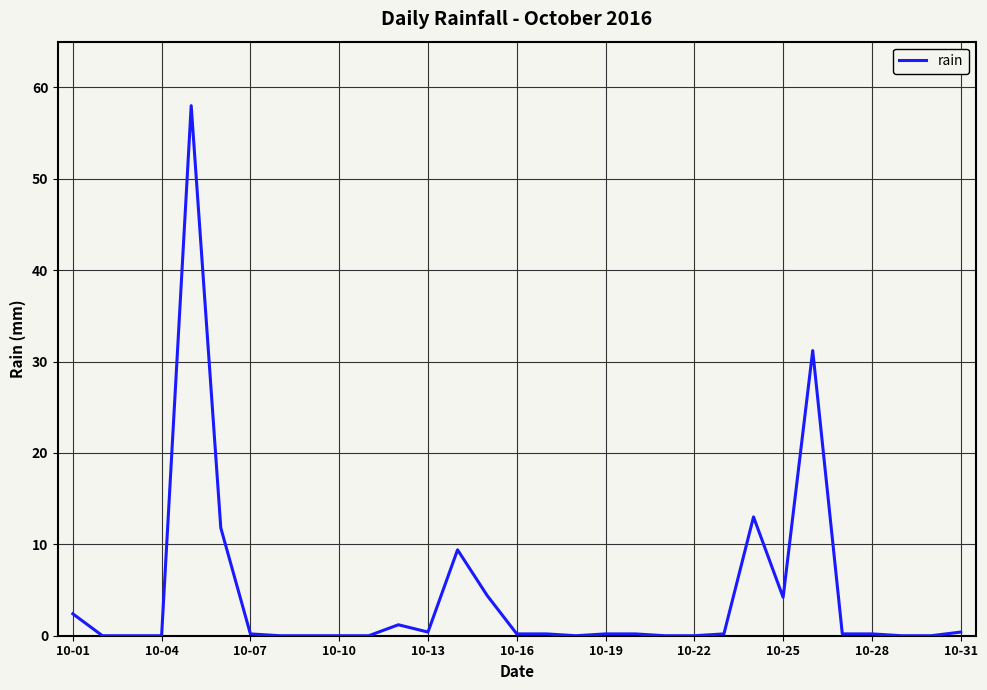

What is the difference between the maximum and minimum values?

58.0